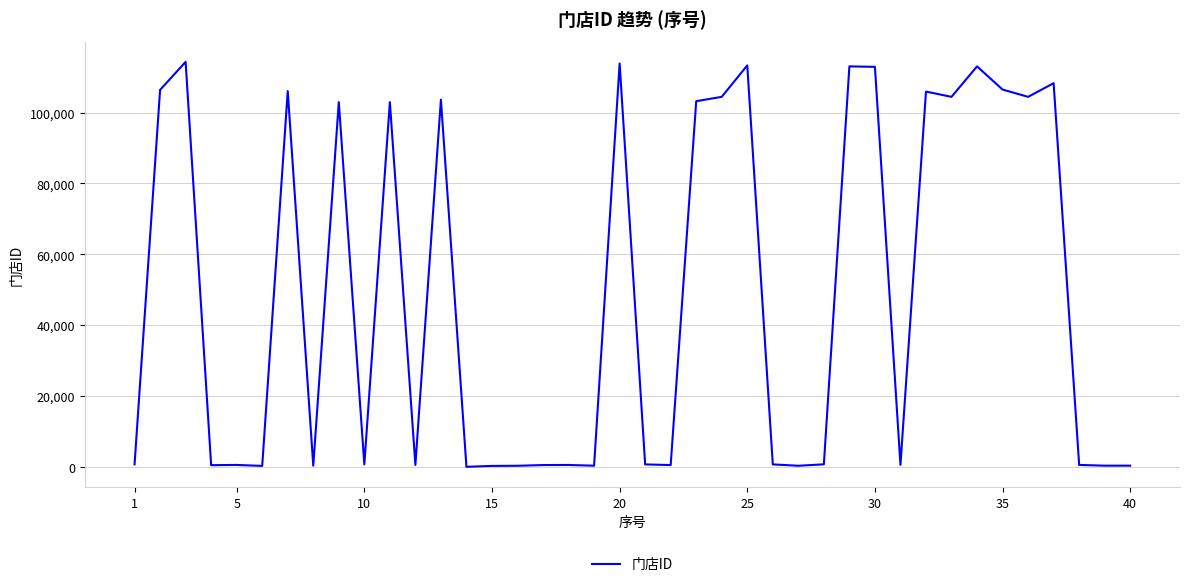

What is the maximum value shown in the chart?

114286